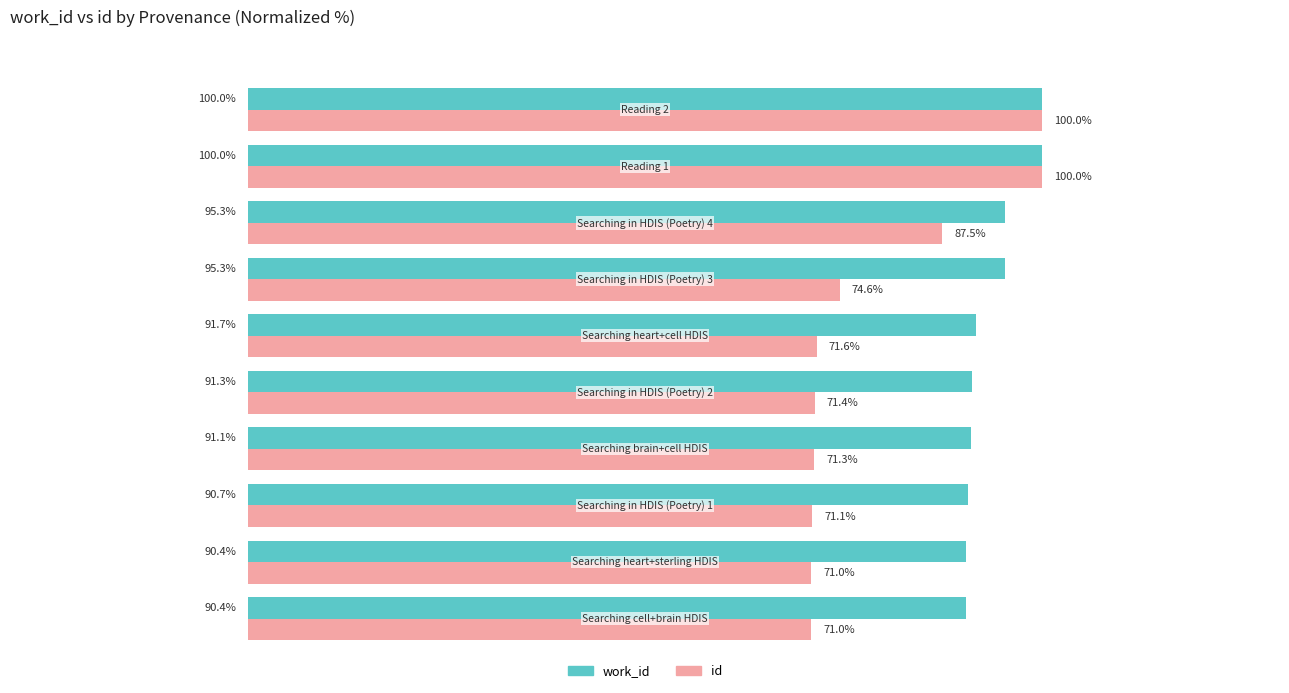

What is the value of the id bar at the 2nd from the left?

71.0